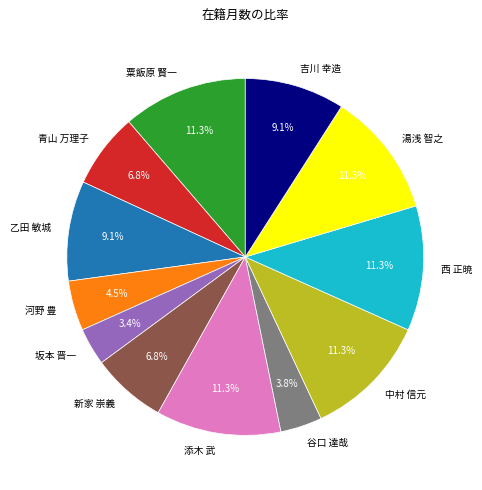

To the nearest percent, what percentage of the pie is 西 正暁?

11%